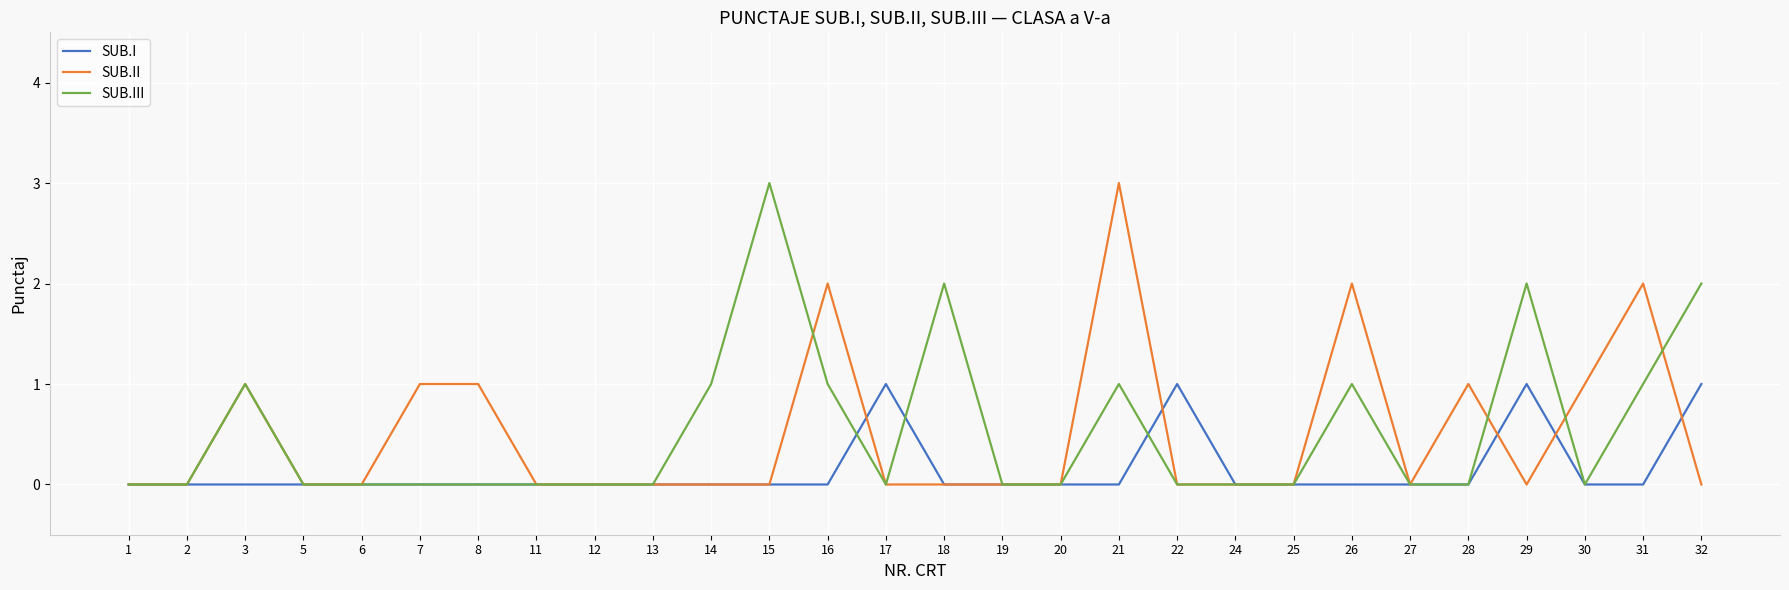

Where is the first local maximum for SUB.II?

3